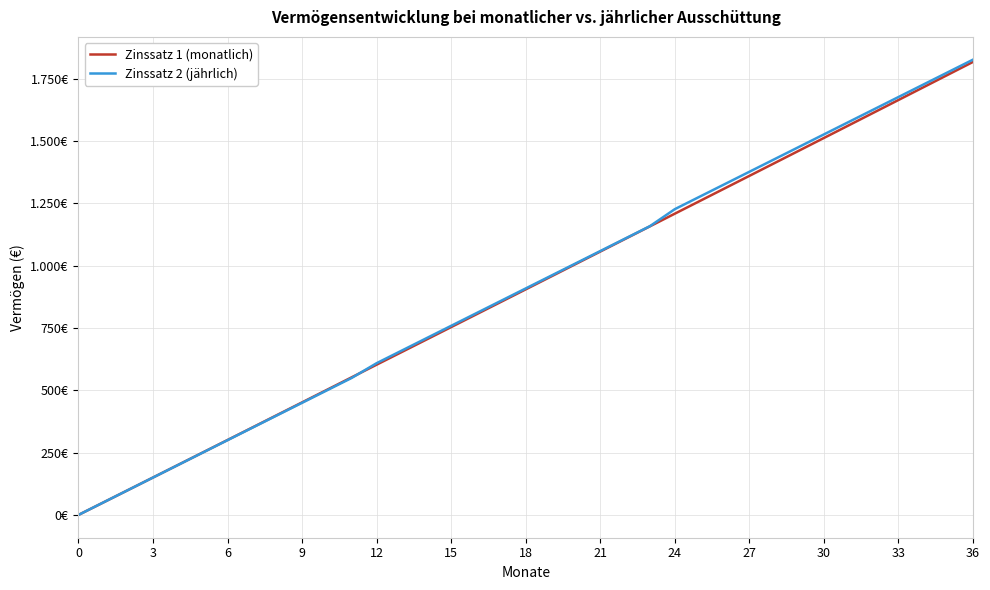

What are all the series names shown in the legend?

Zinssatz 1 (monatlich), Zinssatz 2 (jährlich)